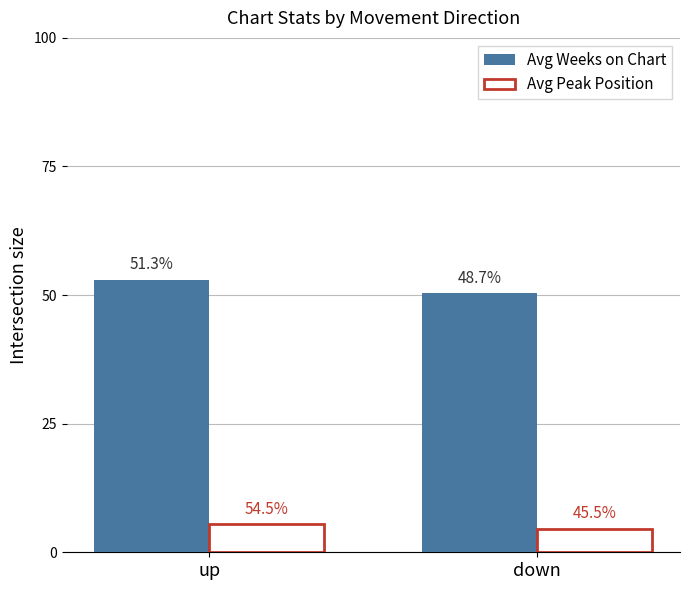

At down, list the series in order from smallest to largest.

Avg Peak Position, Avg Weeks on Chart